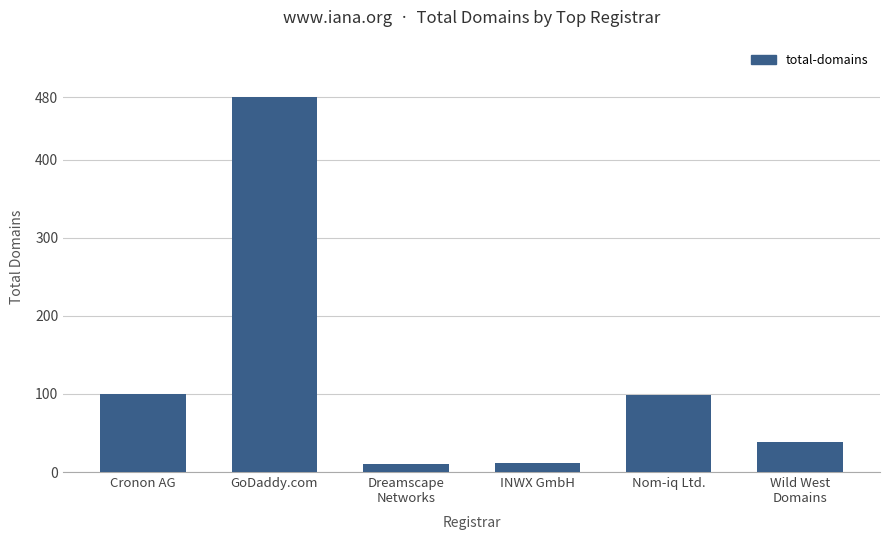

What is the average value?

123